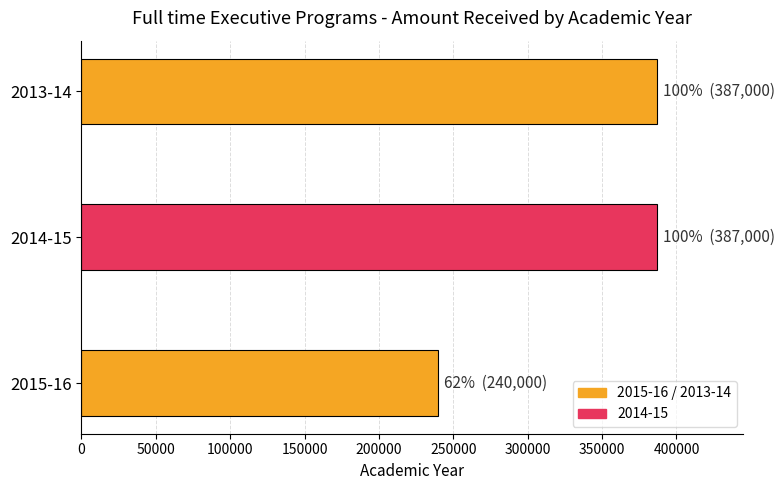

Which has a higher value, 2013-14 or 2015-16?

2013-14